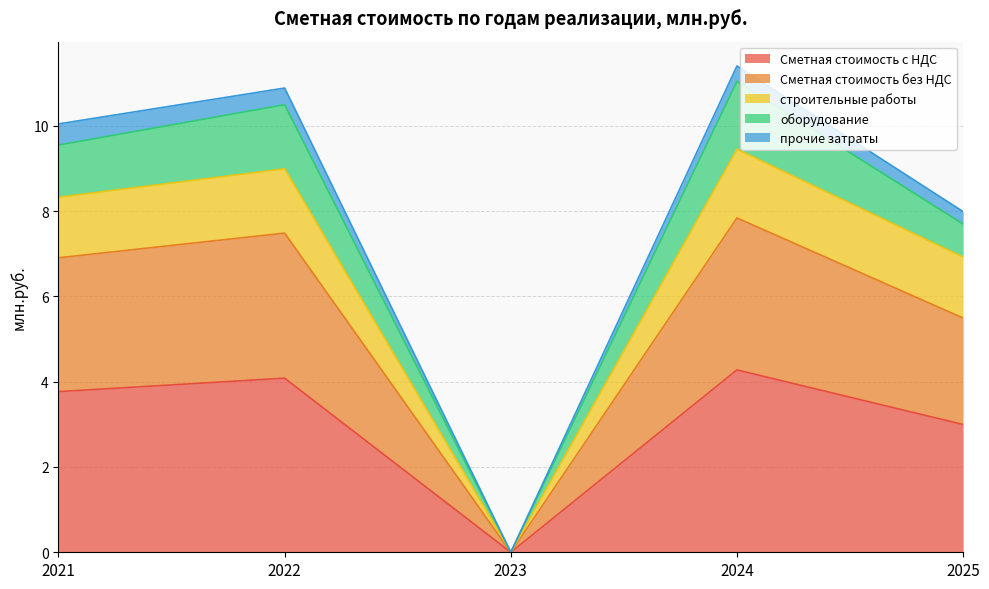

What is the difference between the second highest and second lowest values in the строительные работы series?

2.1